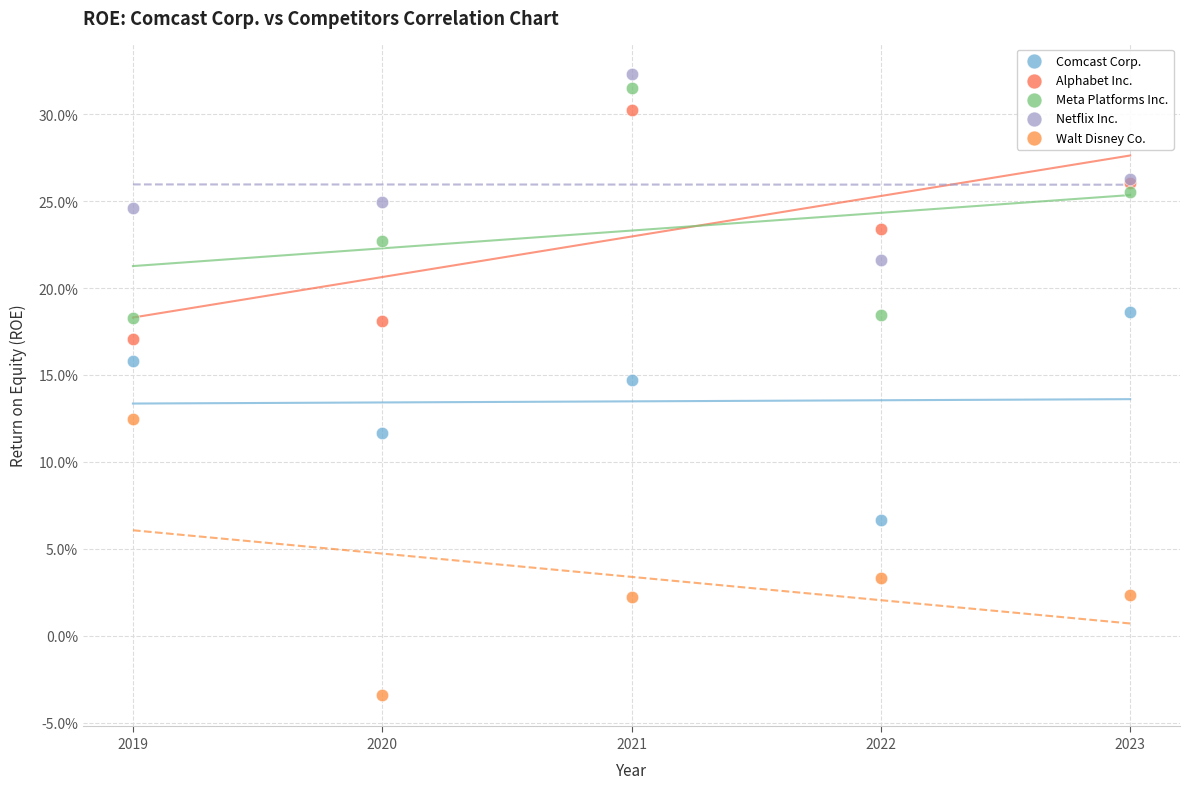

What are all the series names shown in the legend?

Comcast Corp., Alphabet Inc., Meta Platforms Inc., Netflix Inc., Walt Disney Co.